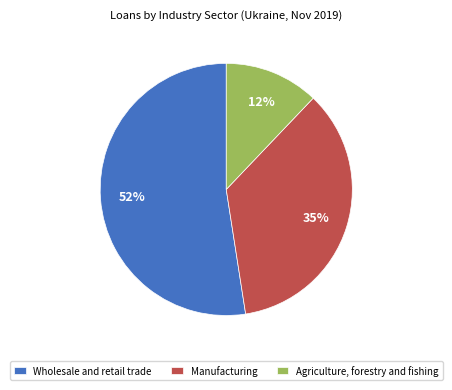

Which category has the biggest portion of the pie?

Wholesale and retail trade